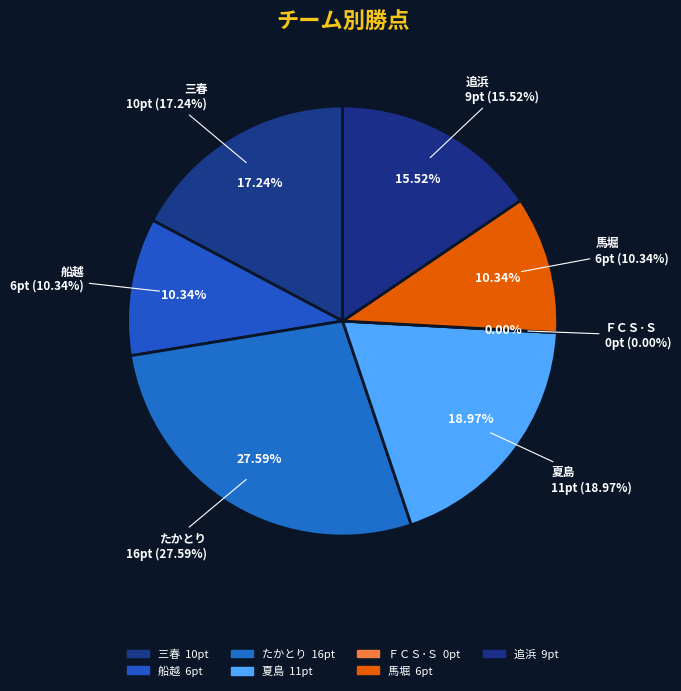

The 馬堀 slice represents 22% of the pie. True or false?

False